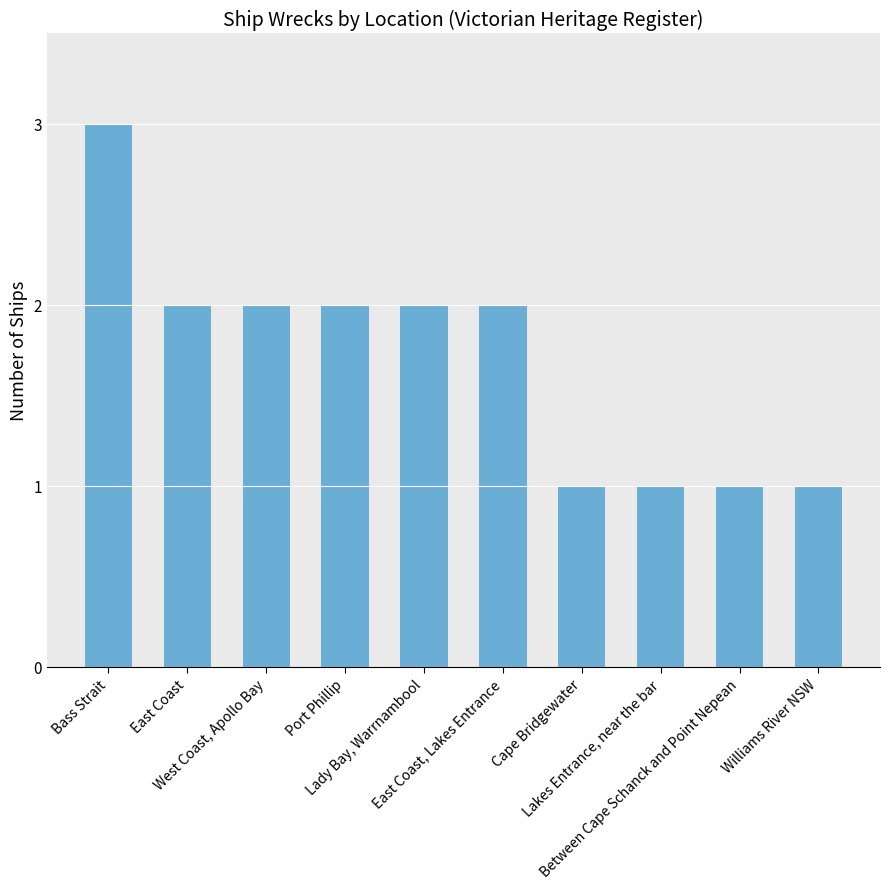

What is the greatest value displayed?

3